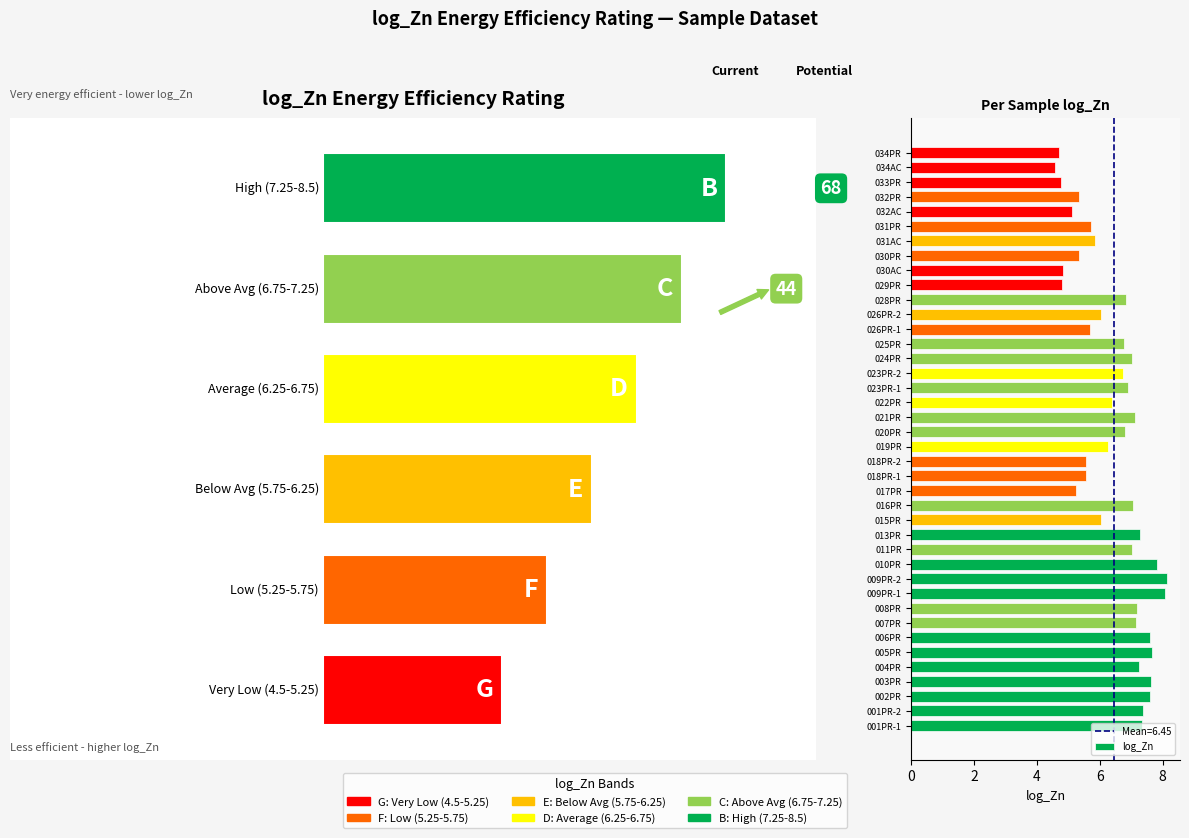

What is the average value?

6.5